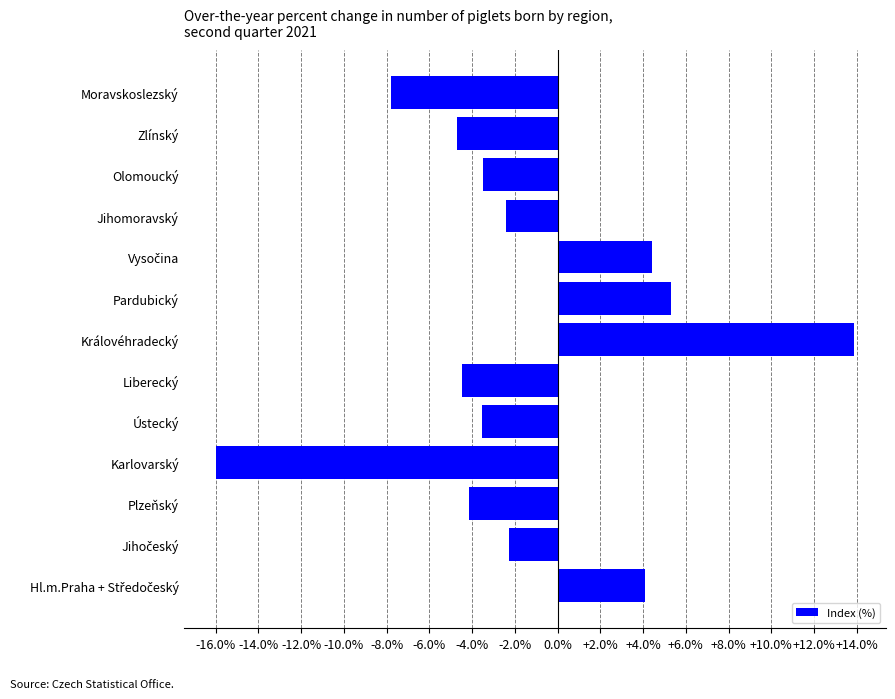

Are the bars grouped side by side (vs. stacked)?

No